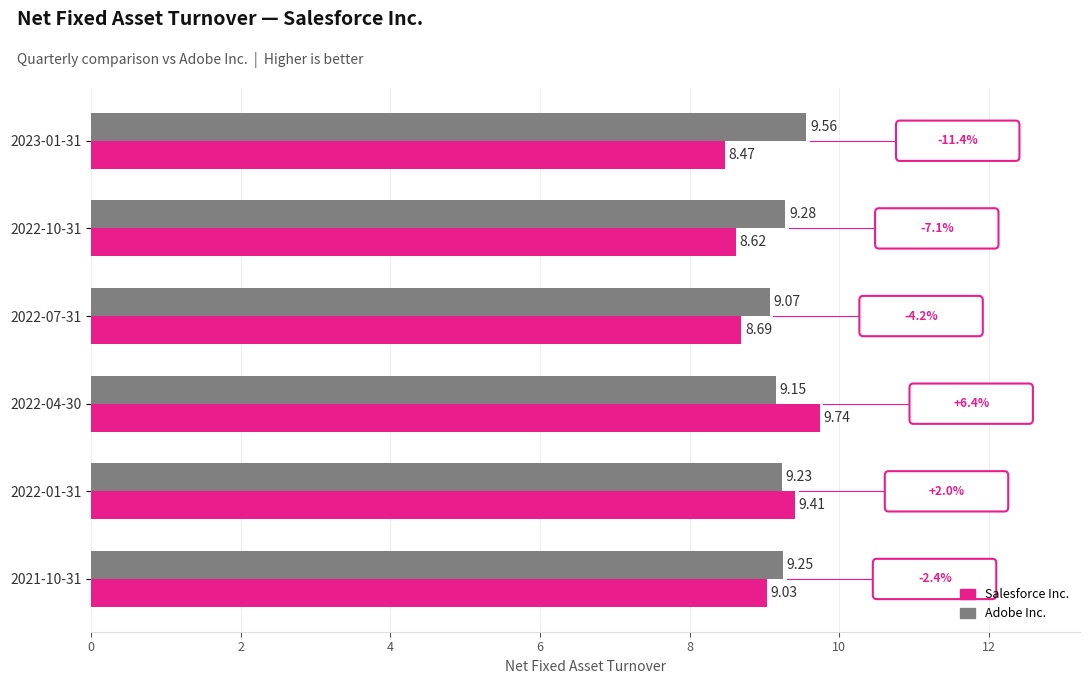

Rank the categories by Adobe Inc. value from highest to lowest.

2023-01-31, 2022-10-31, 2021-10-31, 2022-01-31, 2022-04-30, 2022-07-31